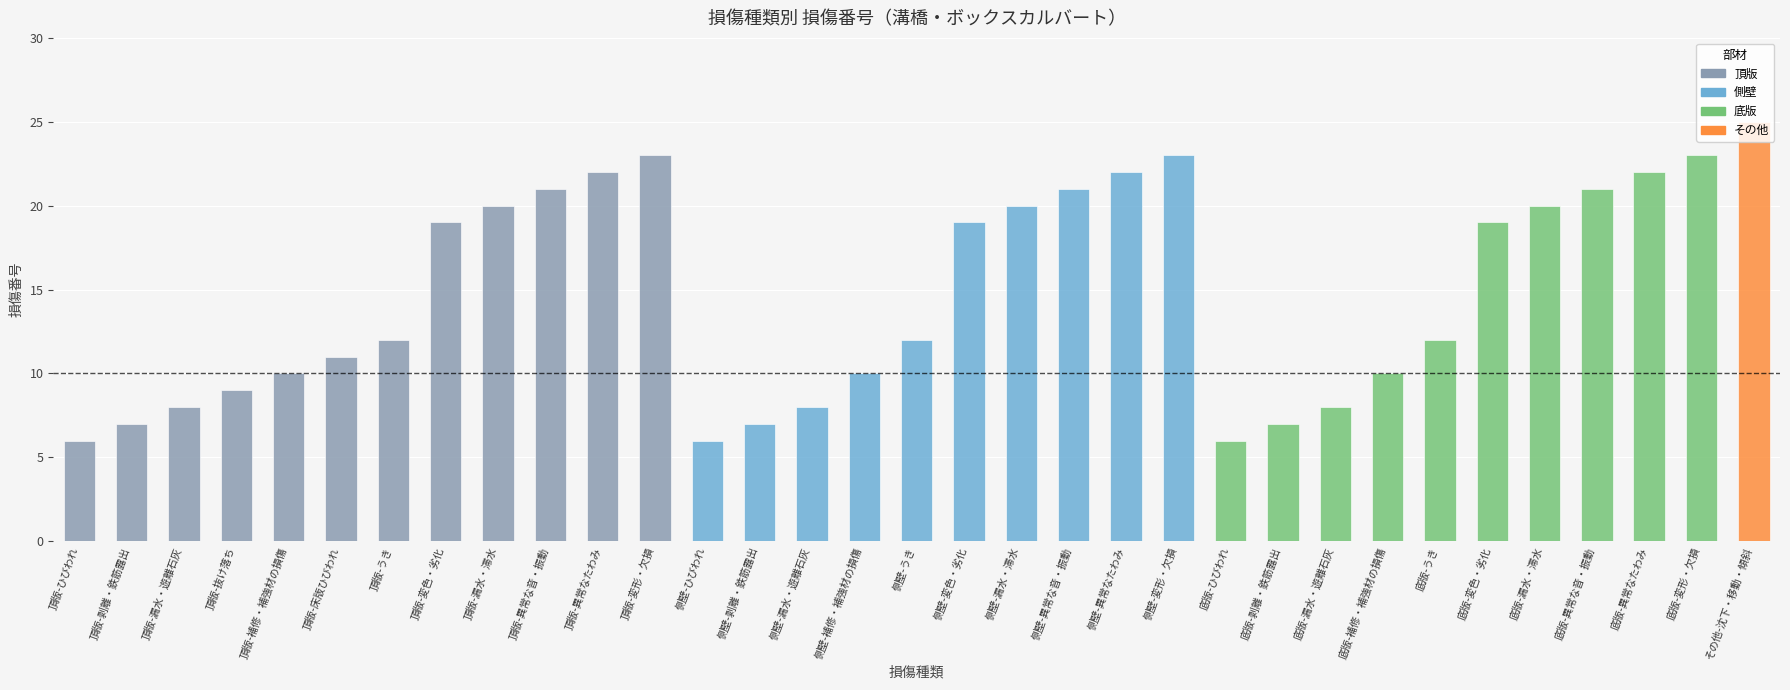

What is the approximate value at 側壁-剥離・鉄筋露出?

7